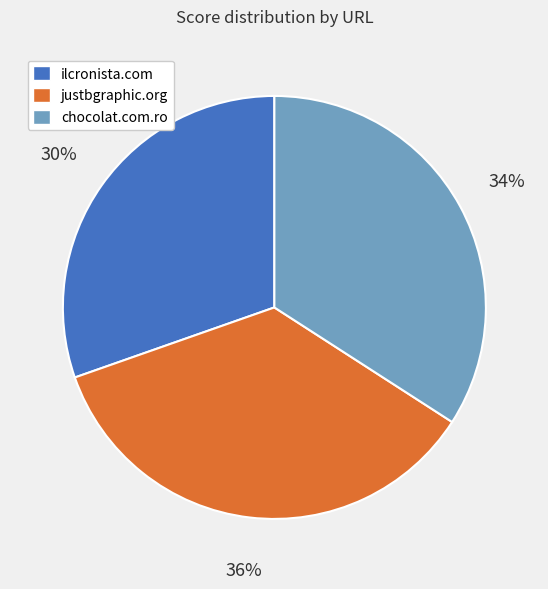

To the nearest percent, what is the difference between the chocolat.com.ro and ilcronista.com slice percentages?

4%